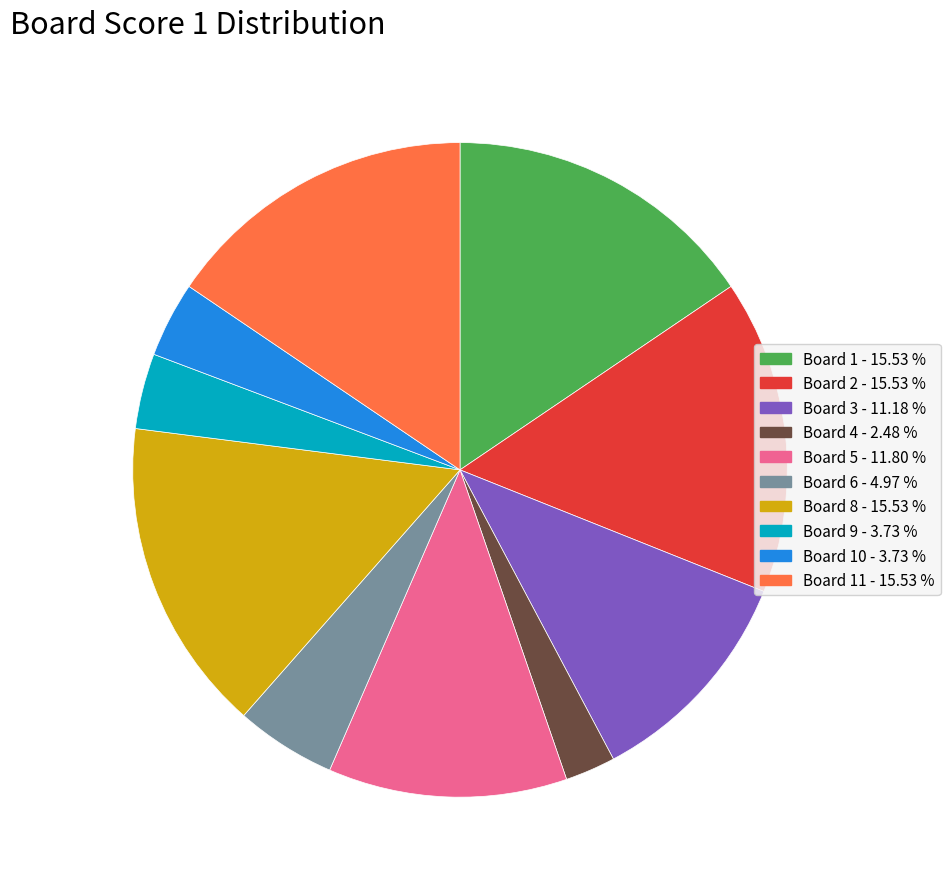

Is there a majority slice in this chart?

No